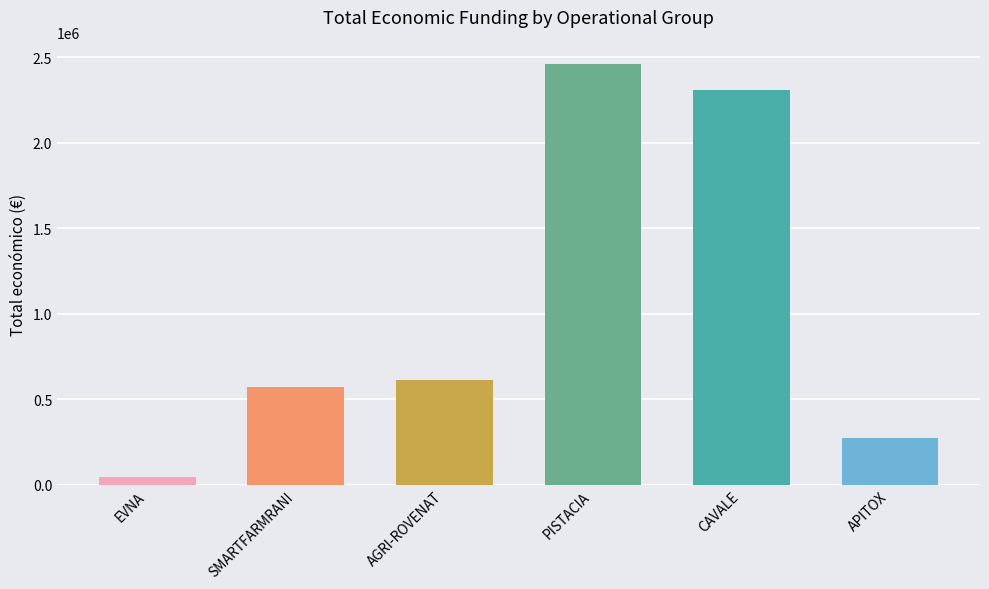

Which category has the highest value across all series?

PISTACIA